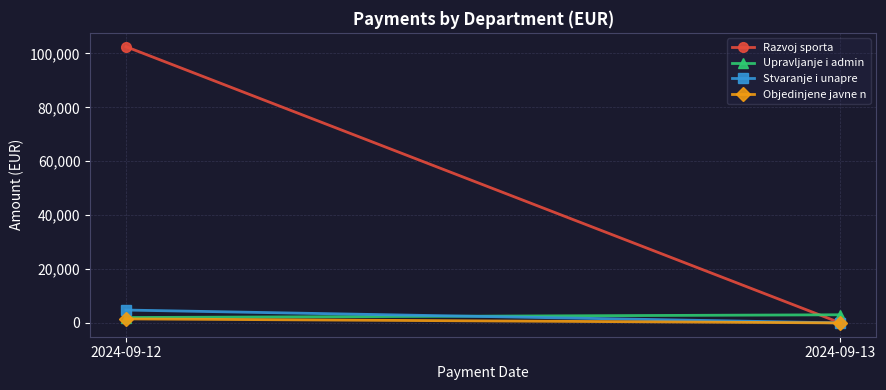

Where is Razvoj sporta nearest to the value 51250?

2024-09-12